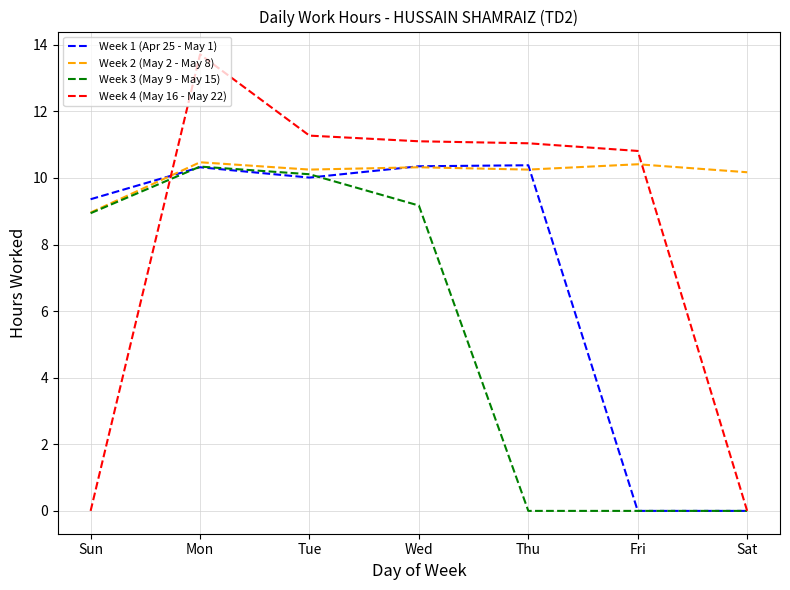

After their last crossing, which series has the higher values: Week 2 (May 2 - May 8) or Week 4 (May 16 - May 22)?

Week 2 (May 2 - May 8)